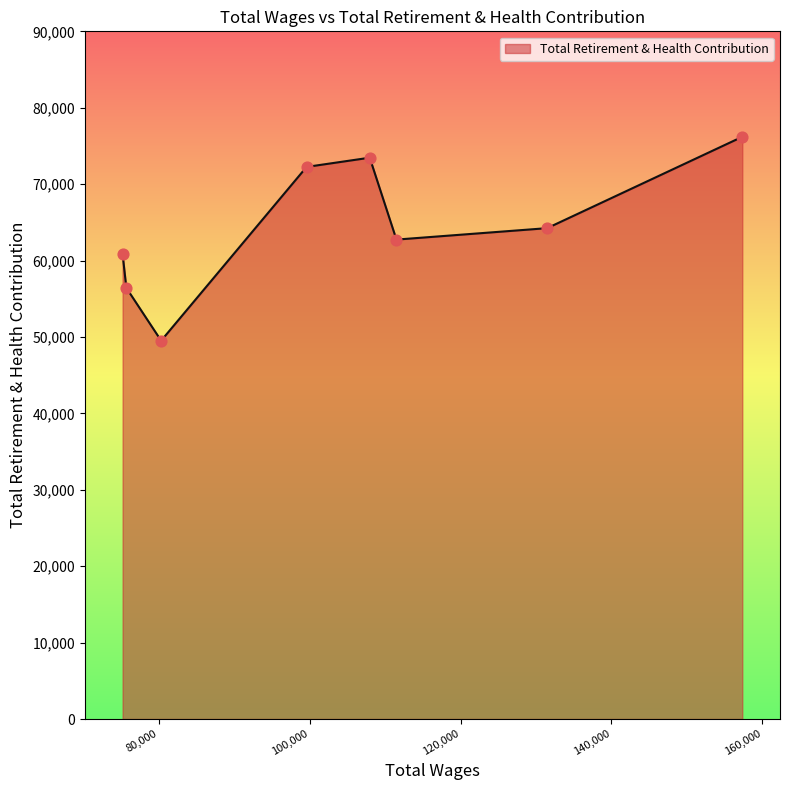

True or false: the data has more than 1 interior local peaks.

False